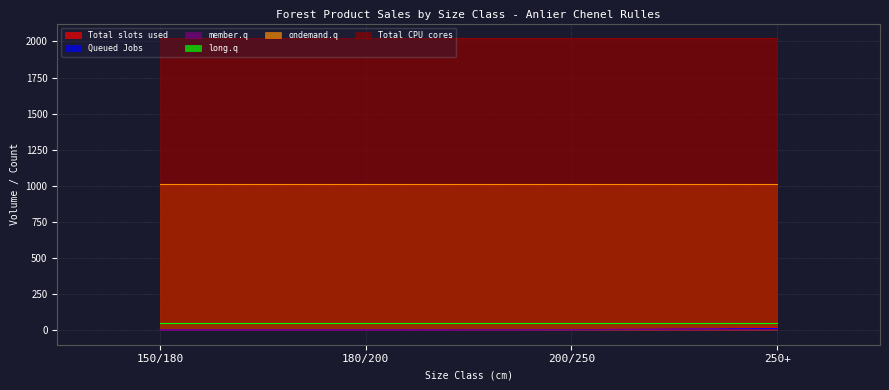

At which category is the sum across all series the highest?

250+